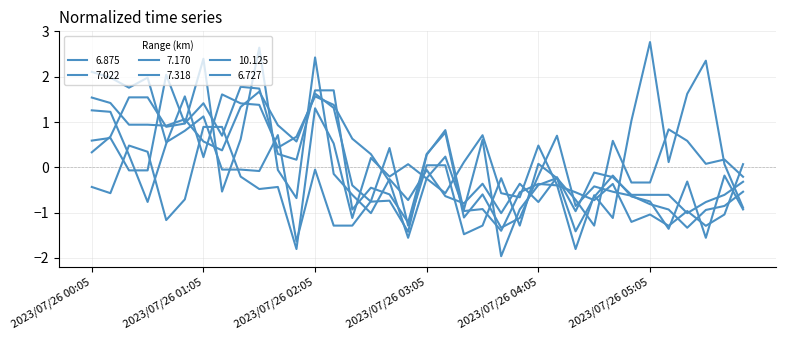

What is the difference between the second highest and minimum values in the 10.125 series?

4.2